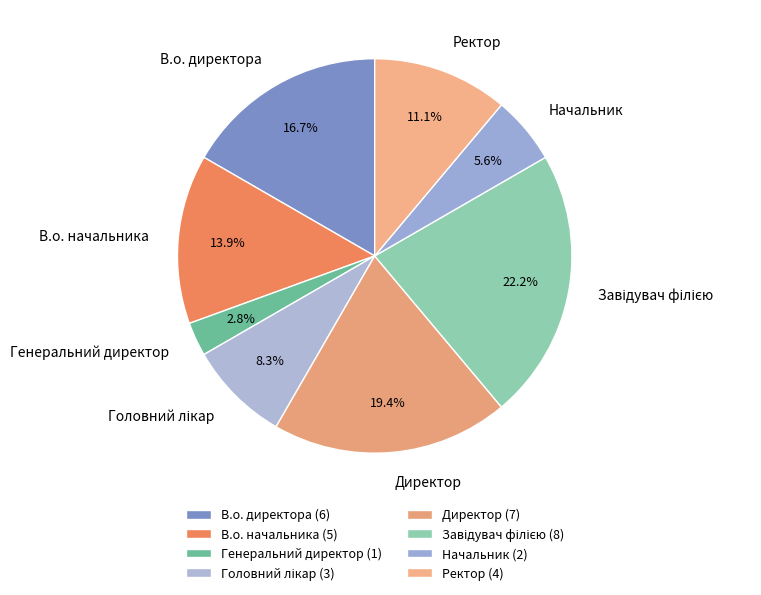

Is there a majority slice in this chart?

No